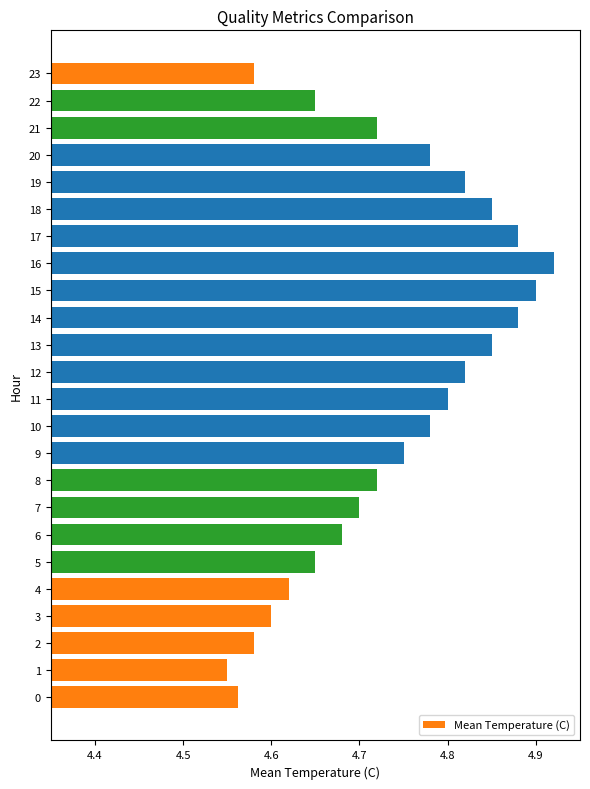

Is it true that the value at 23 is 1.7?

False